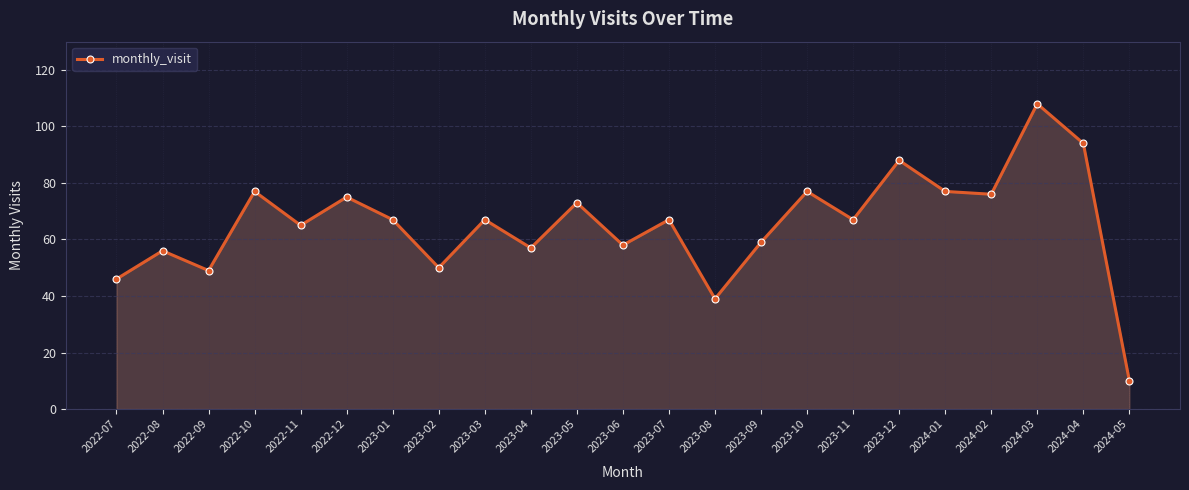

True or false: the data shows 69 at 2023-08.

False